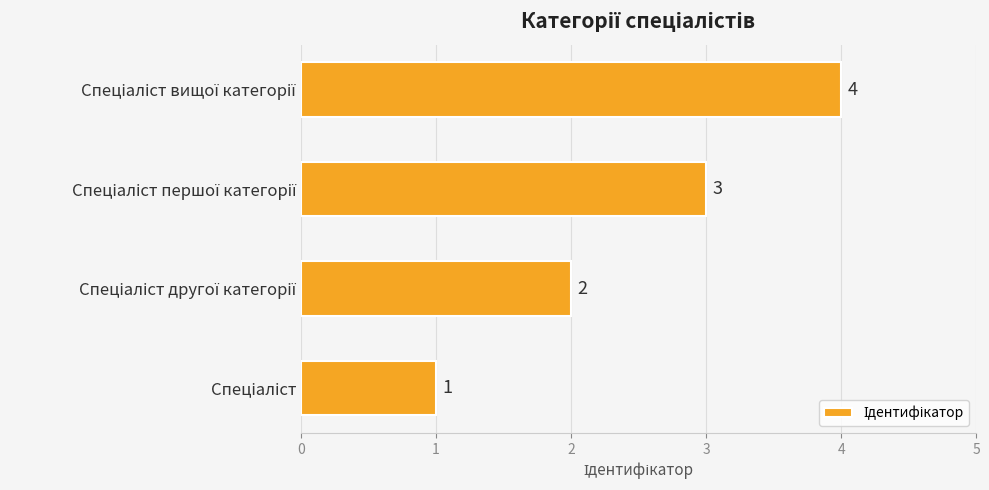

Count the values in the range 2 to 4.

3